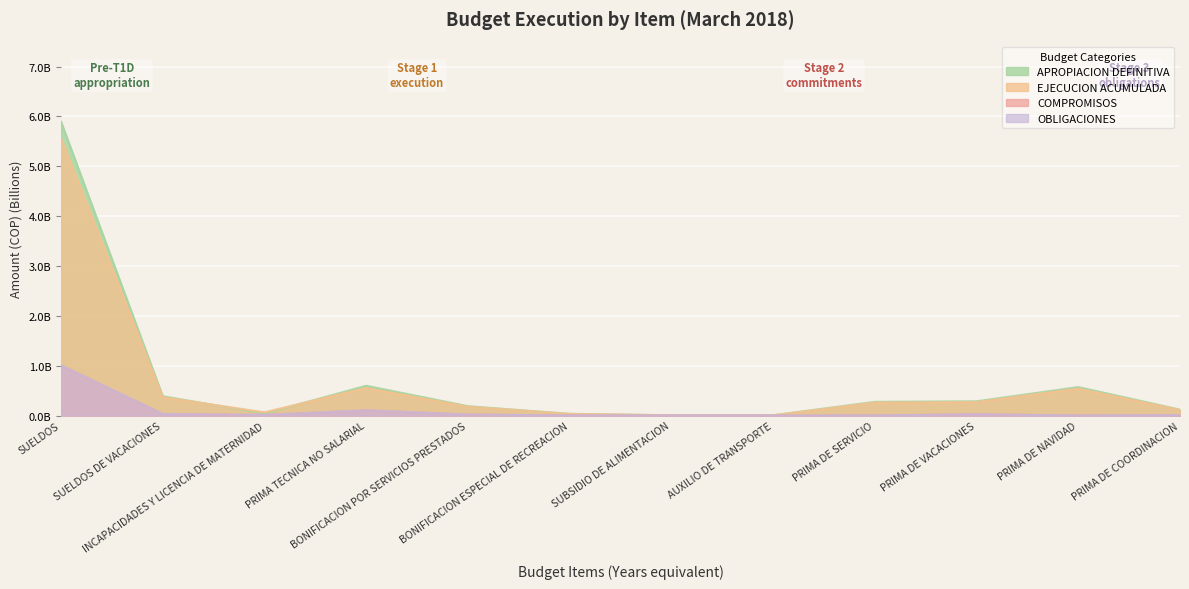

Reading left to right, what are all the values shown in this chart?

APROPIACION DEFINITIVA: 5.9	0.4	0.0	0.6	0.2	0.0	0.0	0.0	0.3	0.3	0.6	0.1
EJECUCION ACUMULADA: 5.6	0.4	0.1	0.6	0.2	0.0	0.0	0.0	0.3	0.3	0.5	0.1
COMPROMISOS: 1.0	0.0	0.0	0.1	0.0	0.0	0.0	0.0	0.0	0.0	0.0	0.0
OBLIGACIONES: 1.0	0.0	0.0	0.1	0.0	0.0	0.0	0.0	0.0	0.0	0.0	0.0